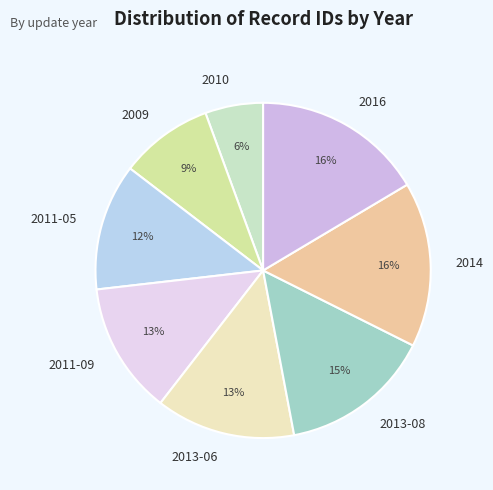

What percentage is the 2011-05 slice, to the nearest percent?

12%